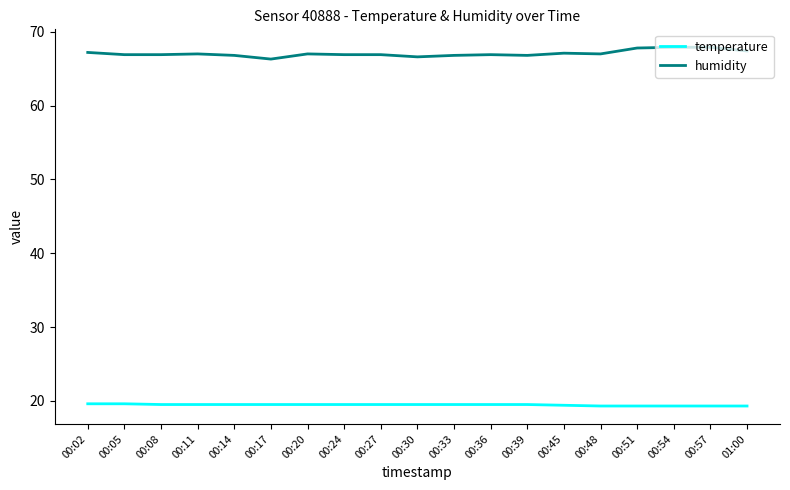

What is the sum of all temperature values?

369.6